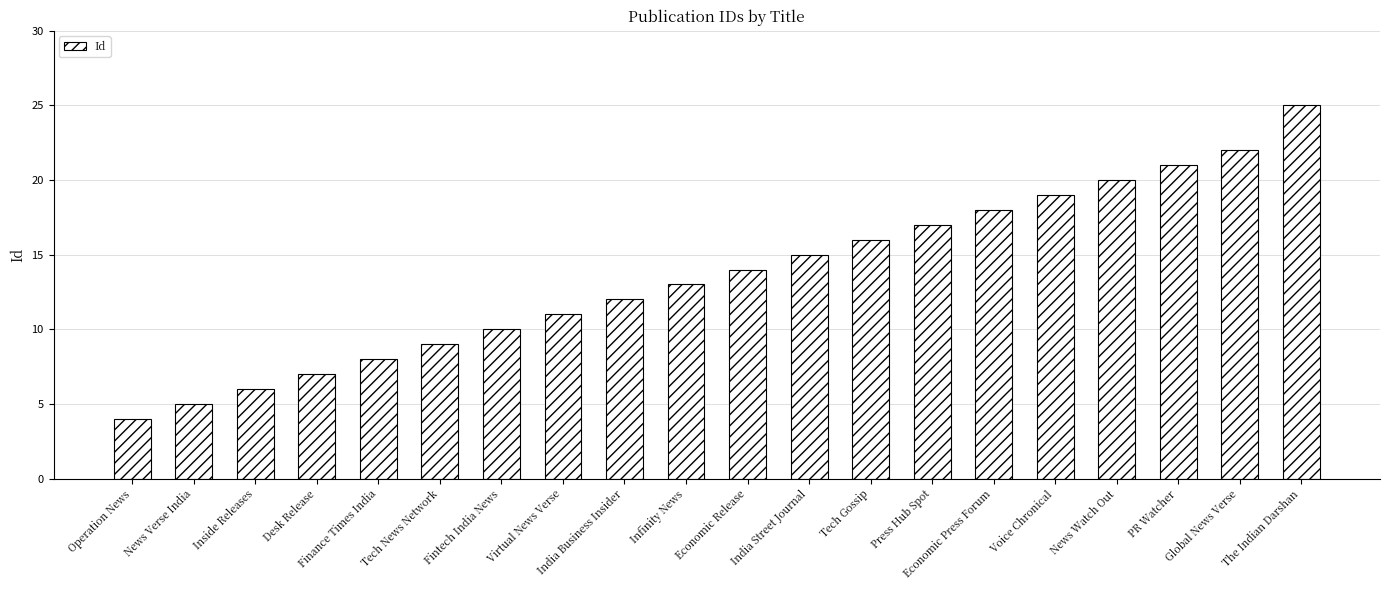

List the labels in order of value, largest first.

The Indian Darshan, Global News Verse, PR Watcher, News Watch Out, Voice Chronical, Economic Press Forum, Press Hub Spot, Tech Gossip, India Street Journal, Economic Release, Infinity News, India Business Insider, Virtual News Verse, Fintech India News, Tech News Network, Finance Times India, Desk Release, Inside Releases, News Verse India, Operation News